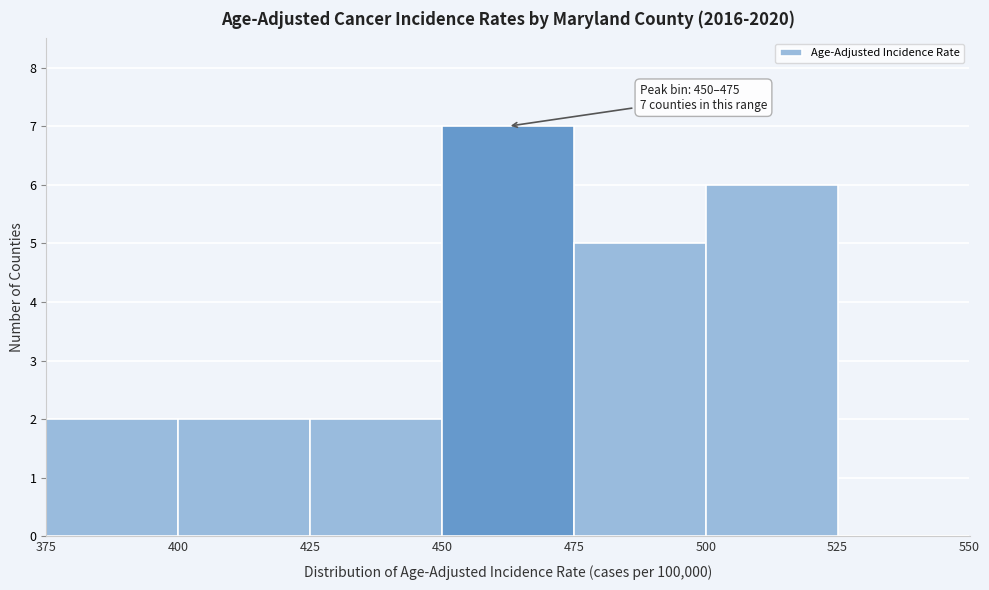

Over which range of the x-axis is the bar tallest?

450 to 475